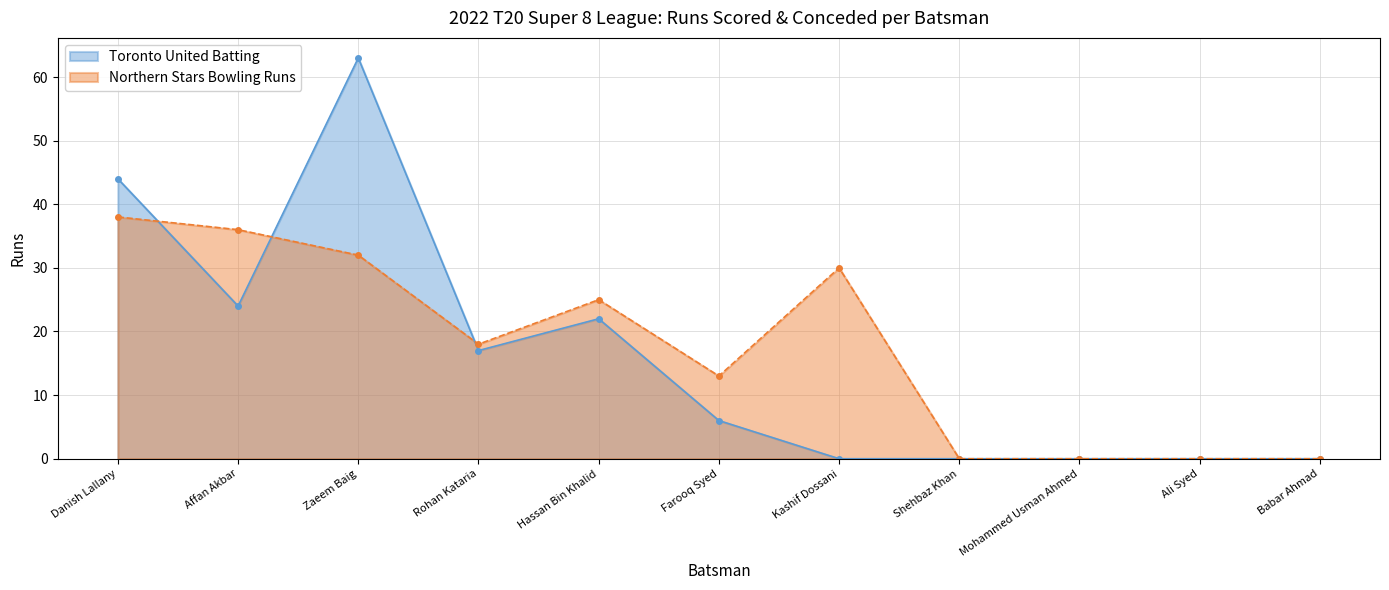

At which category does the chart reach its peak across all series?

Zaeem Baig